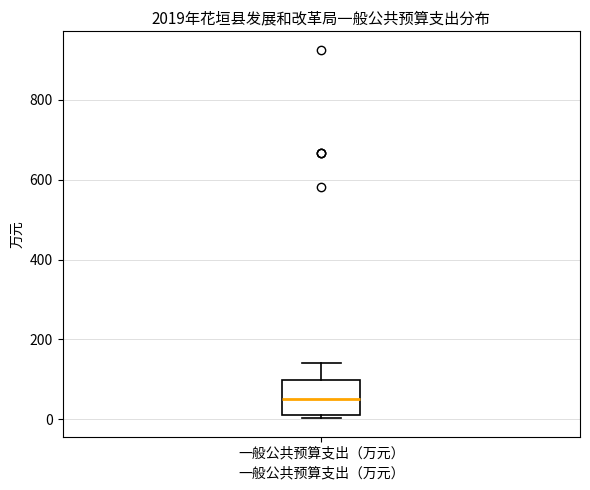

Where is the upper edge of the box for 一般公共预算支出（万元） on the y-axis? The values are not printed on the chart, so give them approximately, as read against the axis.

100